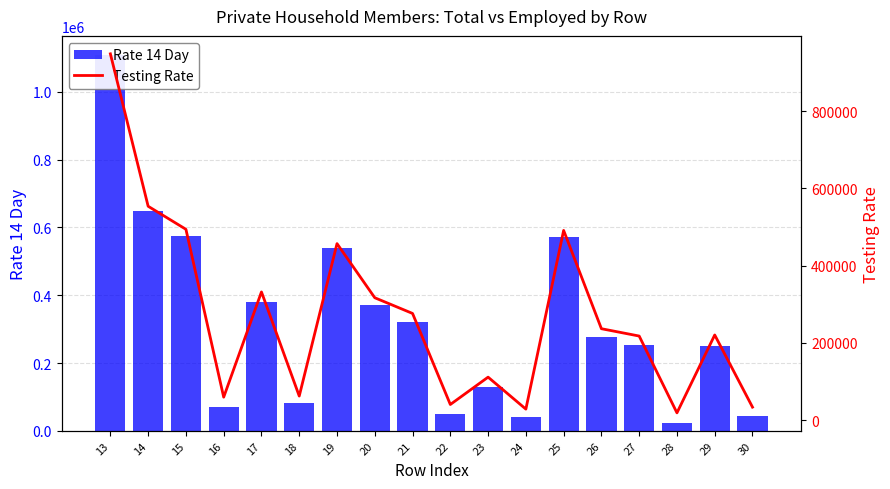

What is the approximate value of Rate 14 Day at 30, to the nearest 50?

42850